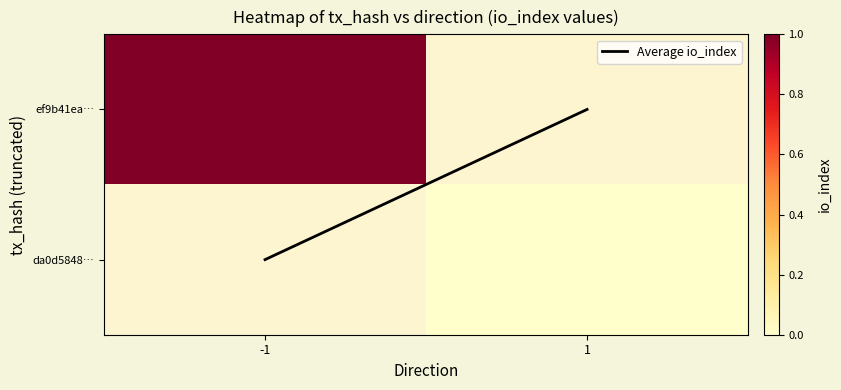

Which label corresponds to the largest value in the chart?

-1